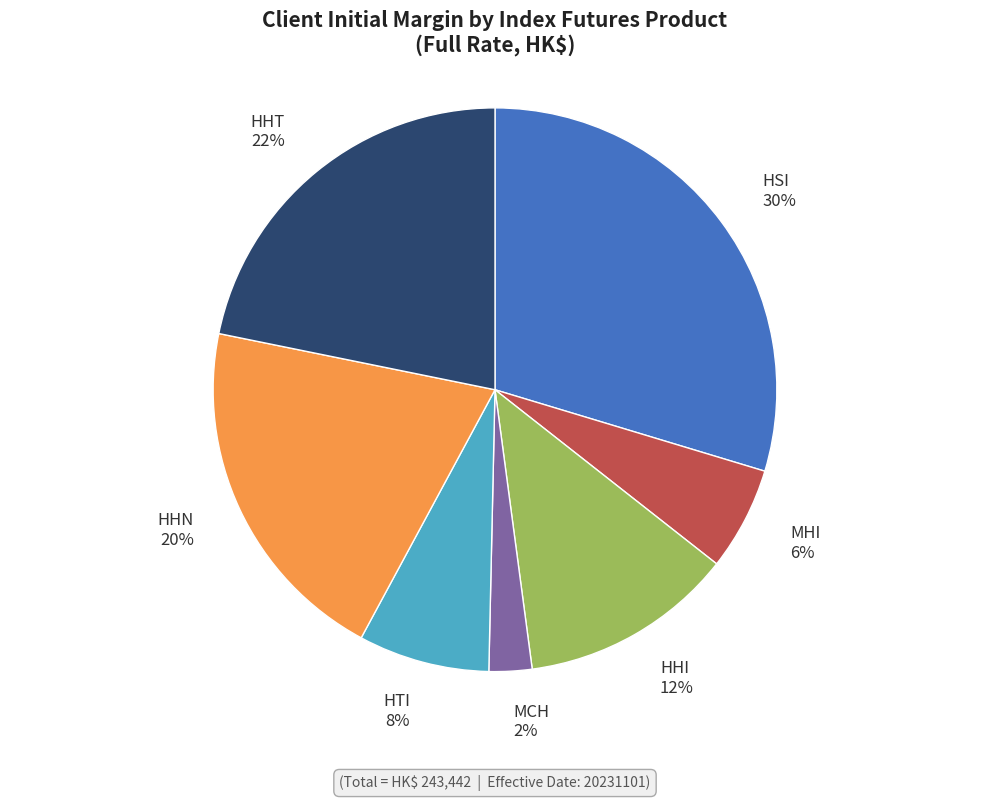

How many slices are in this pie chart?

7